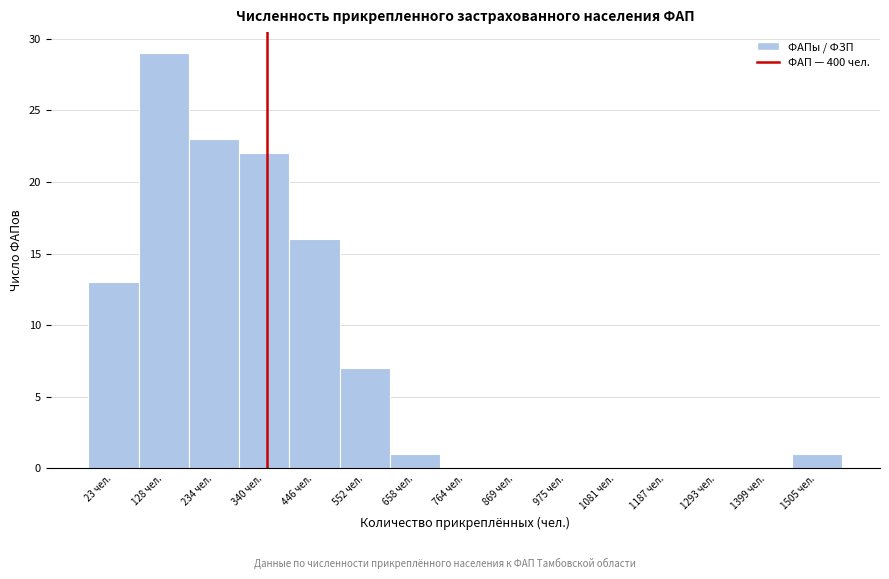

Reading left to right, extract all data points from this chart.

23 чел.=13	128 чел.=29	234 чел.=23	340 чел.=22	446 чел.=16	552 чел.=7	658 чел.=1	764 чел.=0	869 чел.=0	975 чел.=0	1081 чел.=0	1187 чел.=0	1293 чел.=0	1399 чел.=0	1505 чел.=1